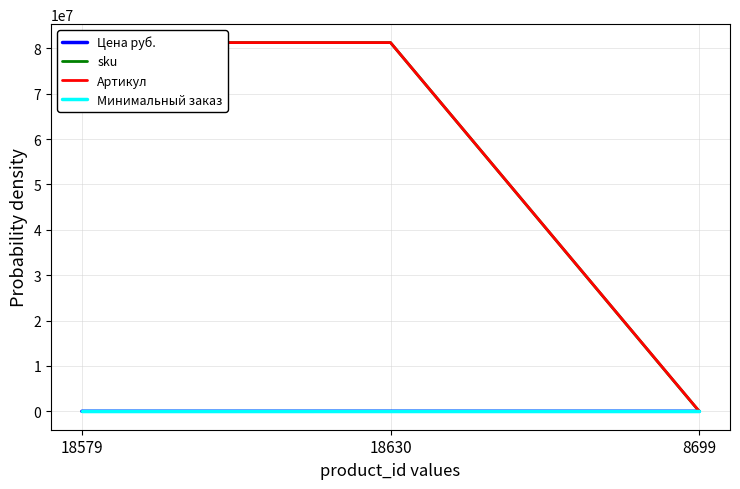

Which series has the widest spread of values?

sku